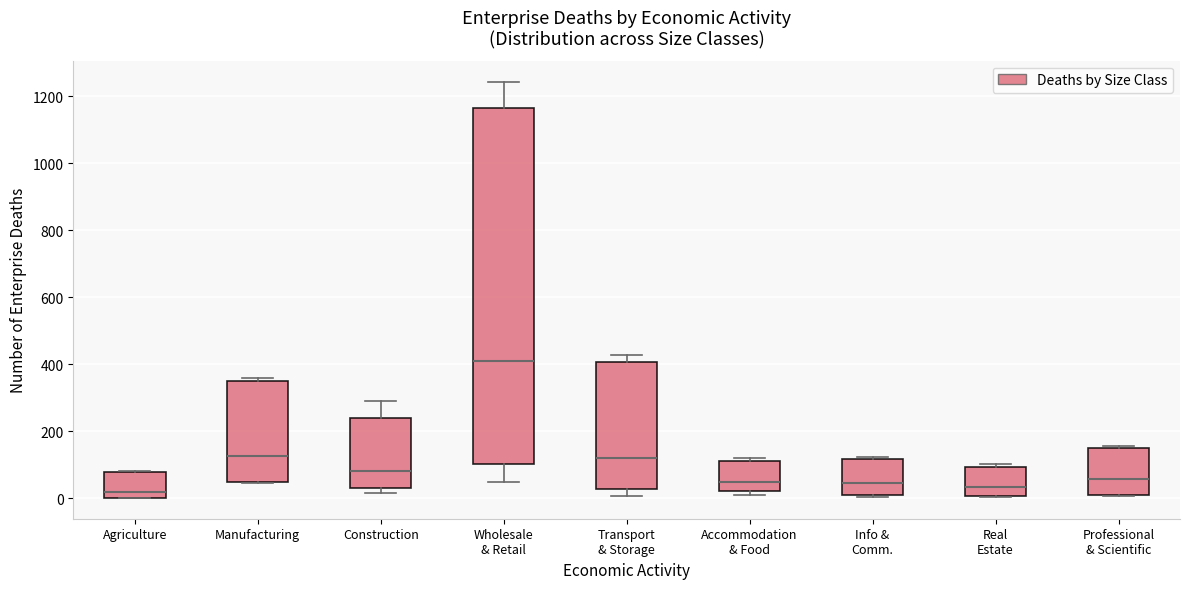

Which box is the tallest, from its lower edge to its upper edge?

Wholesale & Retail